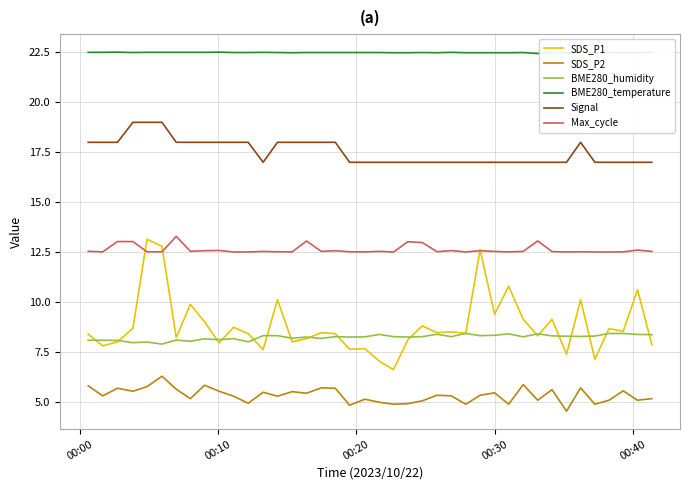

What is the greatest value displayed?

22.5